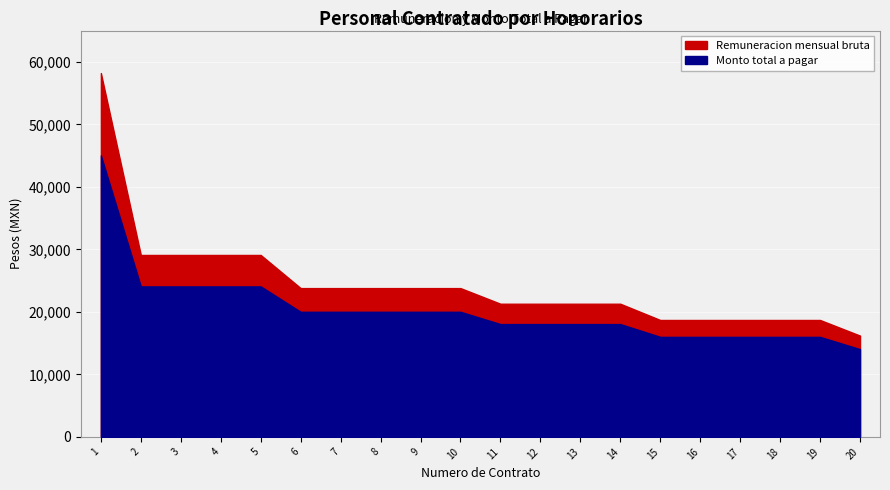

What are all the series names shown in the legend?

Remuneracion mensual bruta, Monto total a pagar